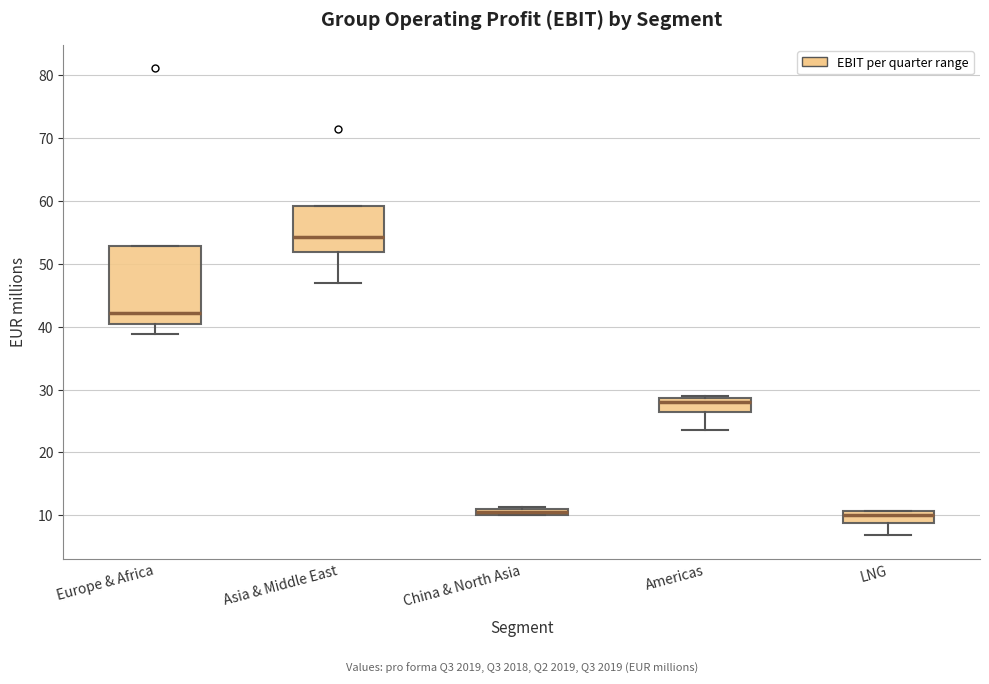

Where is the lower edge of the box for Americas on the y-axis? The values are not printed on the chart, so give them approximately, as read against the axis.

26